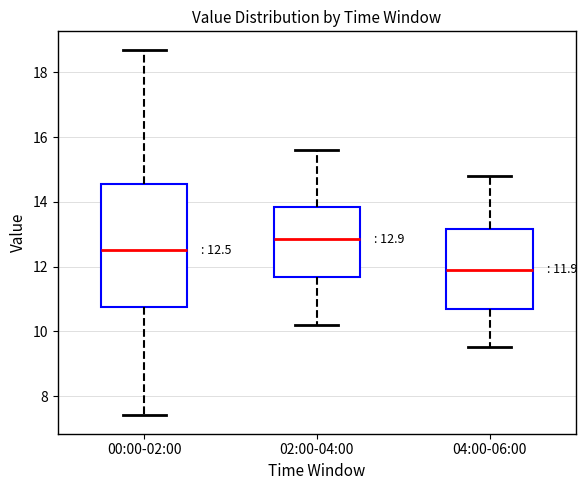

Comparing the boxes themselves (not the whiskers), which one is the tallest?

00:00-02:00